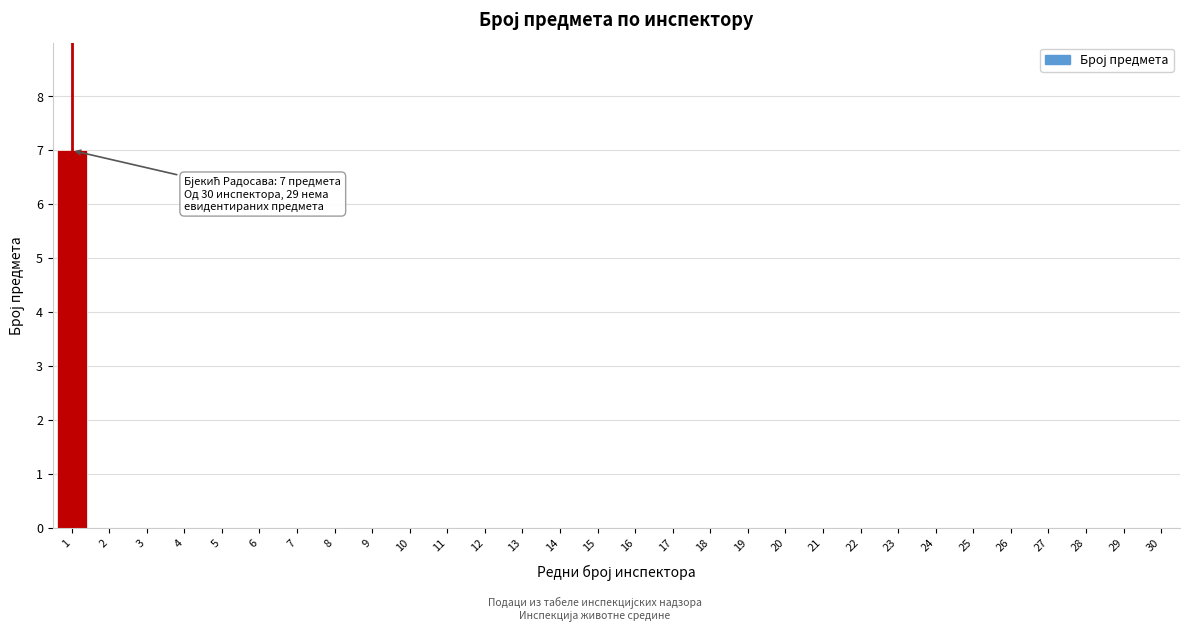

Reading right to left, extract all data points from this chart.

30=0	29=0	28=0	27=0	26=0	25=0	24=0	23=0	22=0	21=0	20=0	19=0	18=0	17=0	16=0	15=0	14=0	13=0	12=0	11=0	10=0	9=0	8=0	7=0	6=0	5=0	4=0	3=0	2=0	1=7